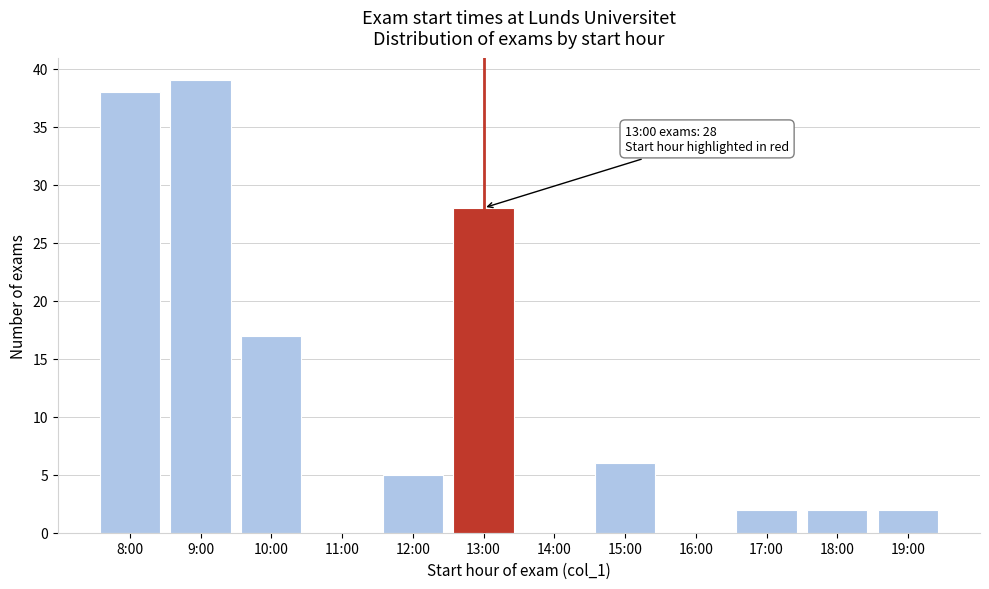

Reading left to right, list all the values displayed in this chart.

8:00=38	9:00=39	10:00=17	11:00=0	12:00=5	13:00=28	14:00=0	15:00=6	16:00=0	17:00=2	18:00=2	19:00=2